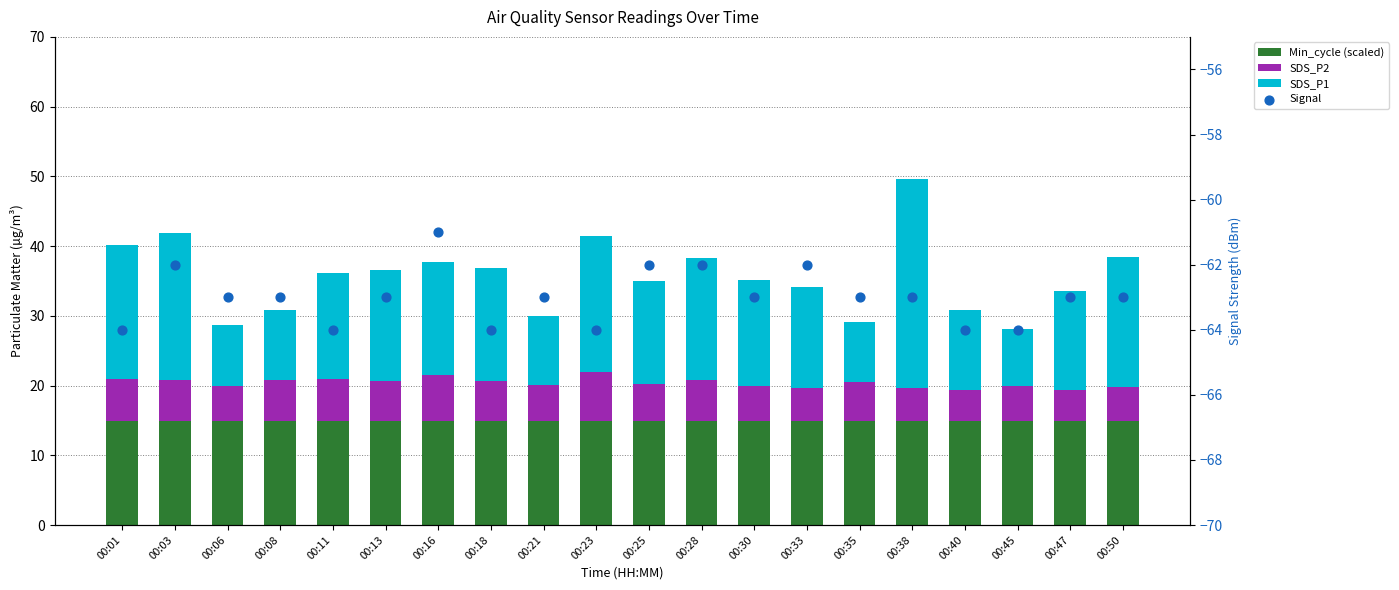

Which series contains the highest Y value?

SDS_P1